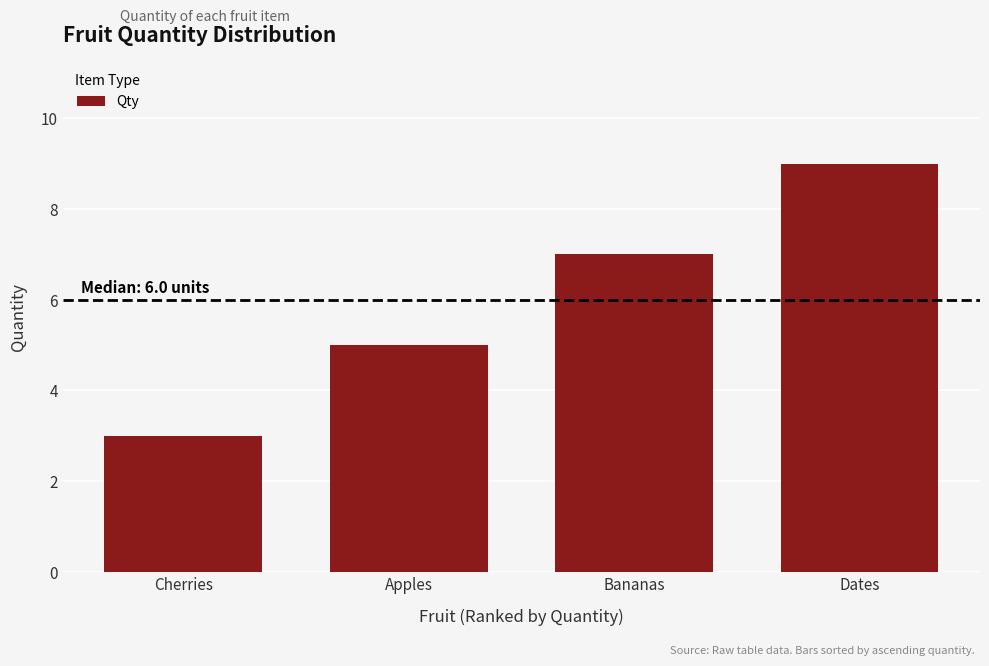

List the labels in order of value, largest first.

Dates, Bananas, Apples, Cherries